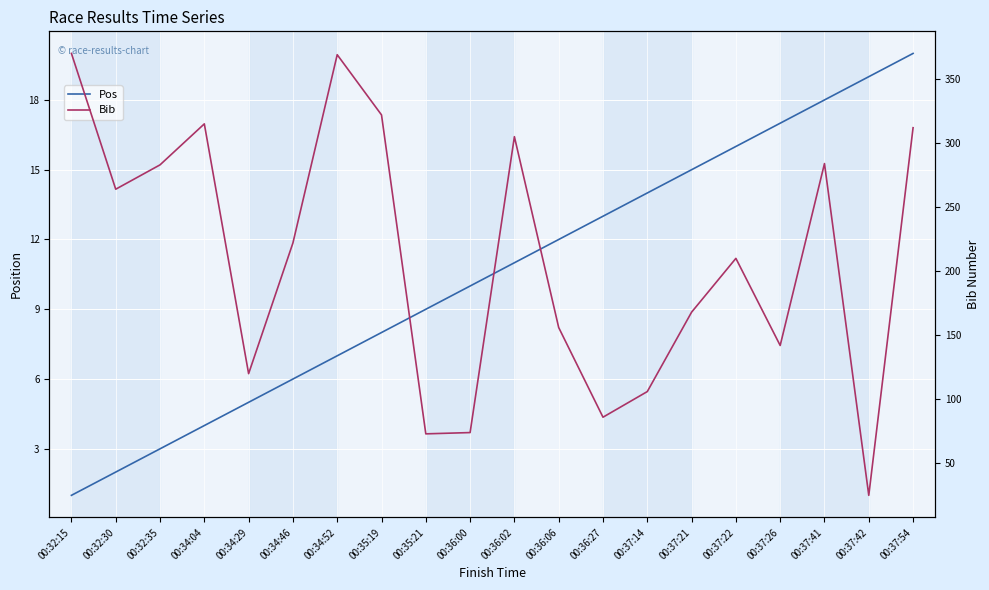

At how many categories does at least one series exceed 34?

19